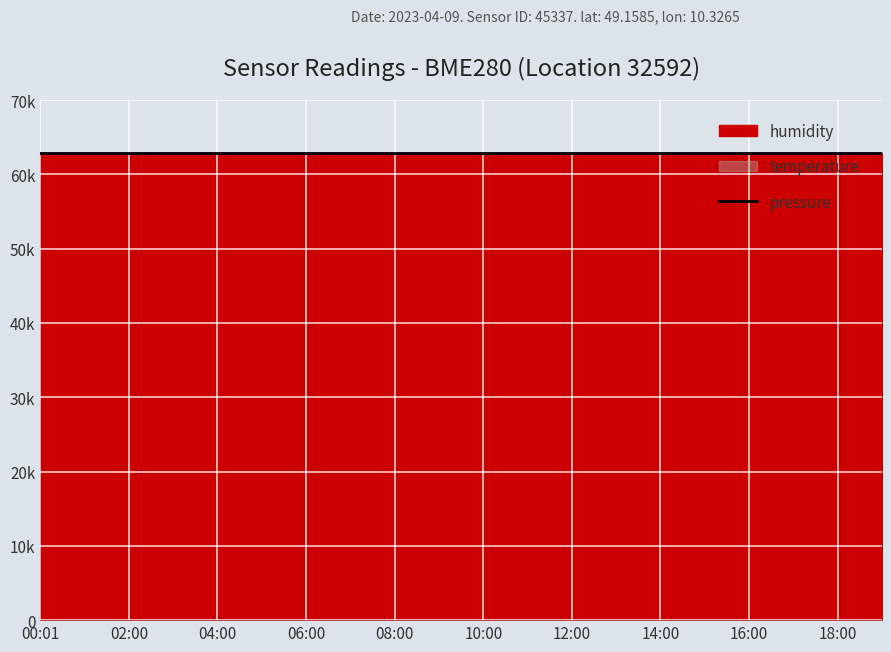

Which series has the largest range (max minus min)?

pressure